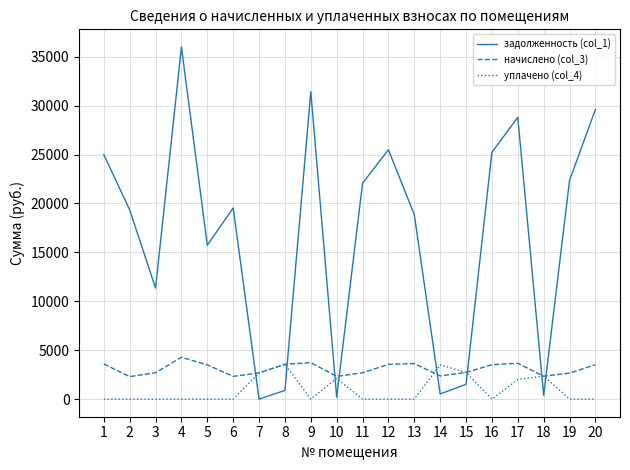

What is the difference between the second highest and second lowest values in the уплачено (col_4) series?

3507.0